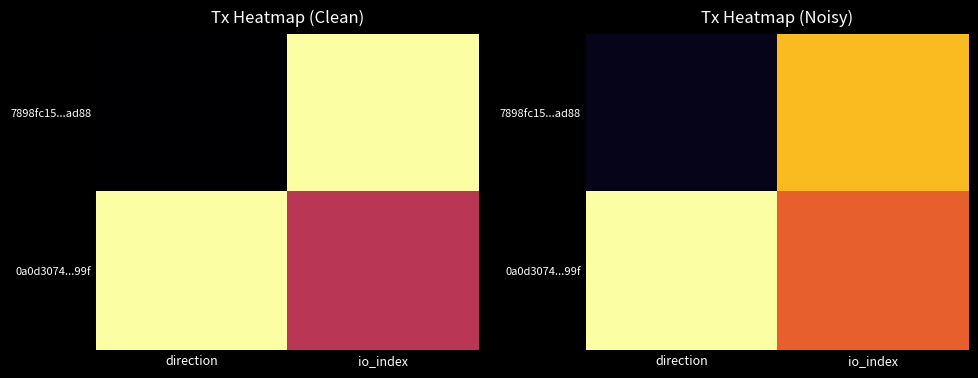

What is the sum of the 7898fc15...ad88 values at io_index and direction?

0.9